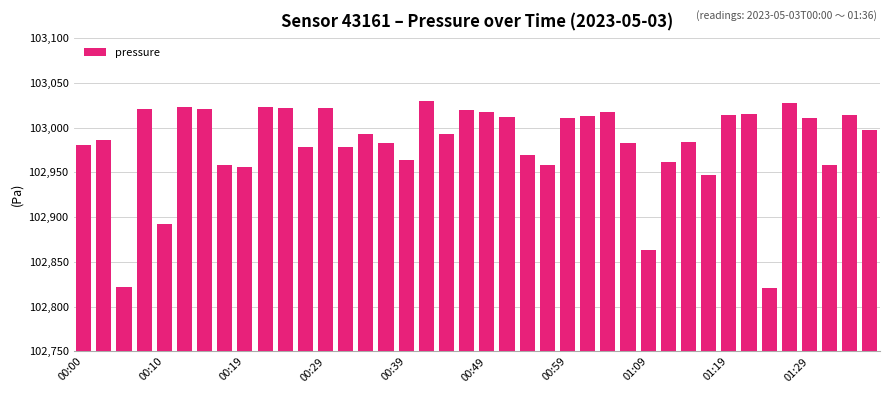

What is the difference between the maximum and minimum values?

208.2